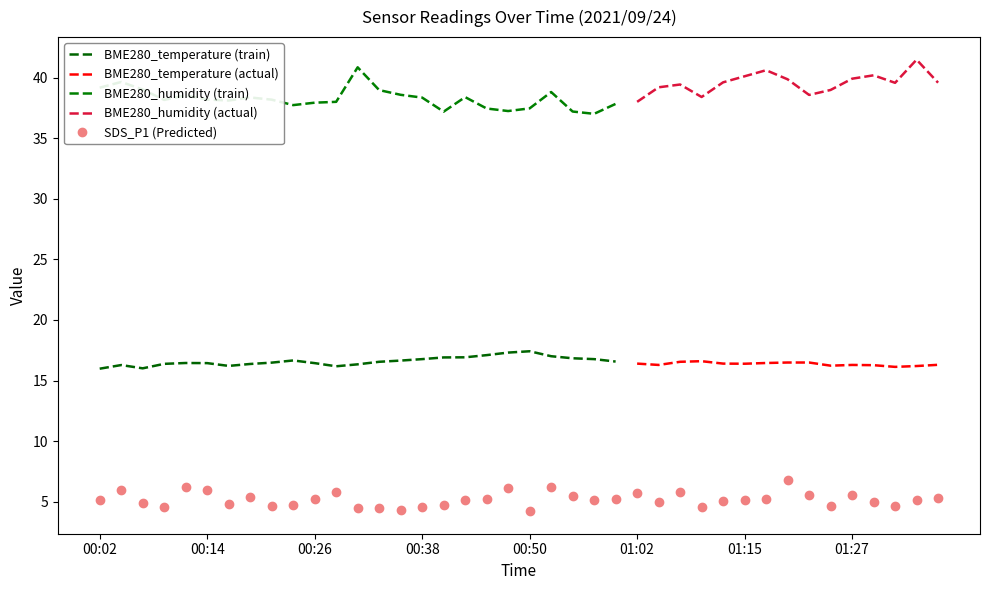

What is the greatest value displayed?

41.5